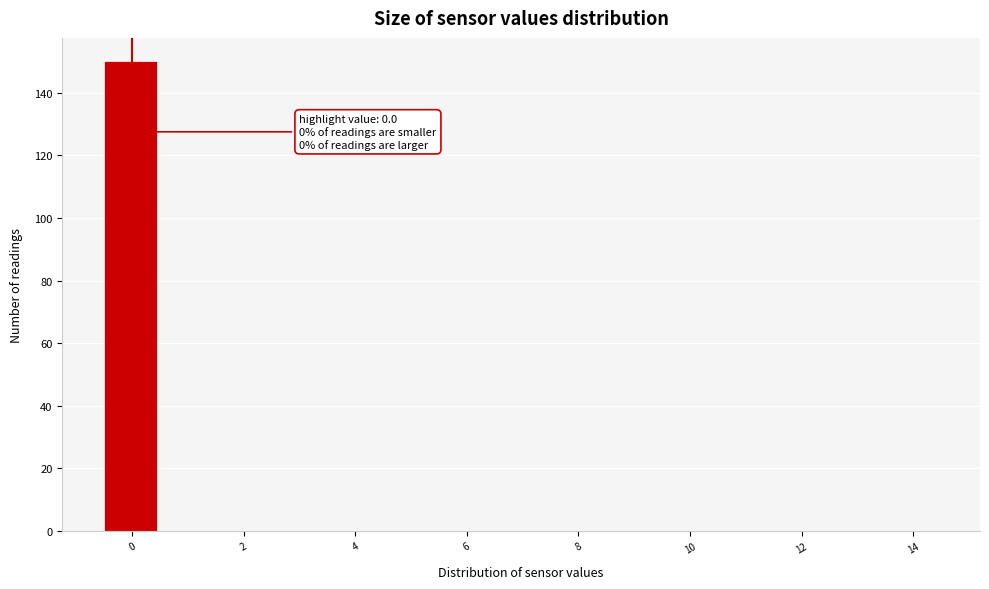

Over which range of the x-axis is the bar tallest?

-0.5 to 0.5